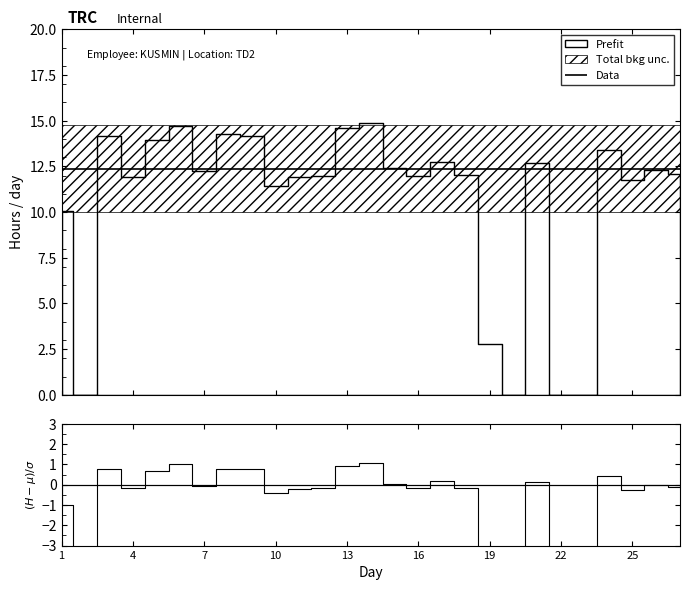

List the labels in order of value, smallest first.

2, 20, 22, 23, 19, 1, 10, 25, 11, 4, 12, 16, 18, 27, 7, 26, 15, 21, 17, 24, 5, 3, 9, 8, 13, 6, 14